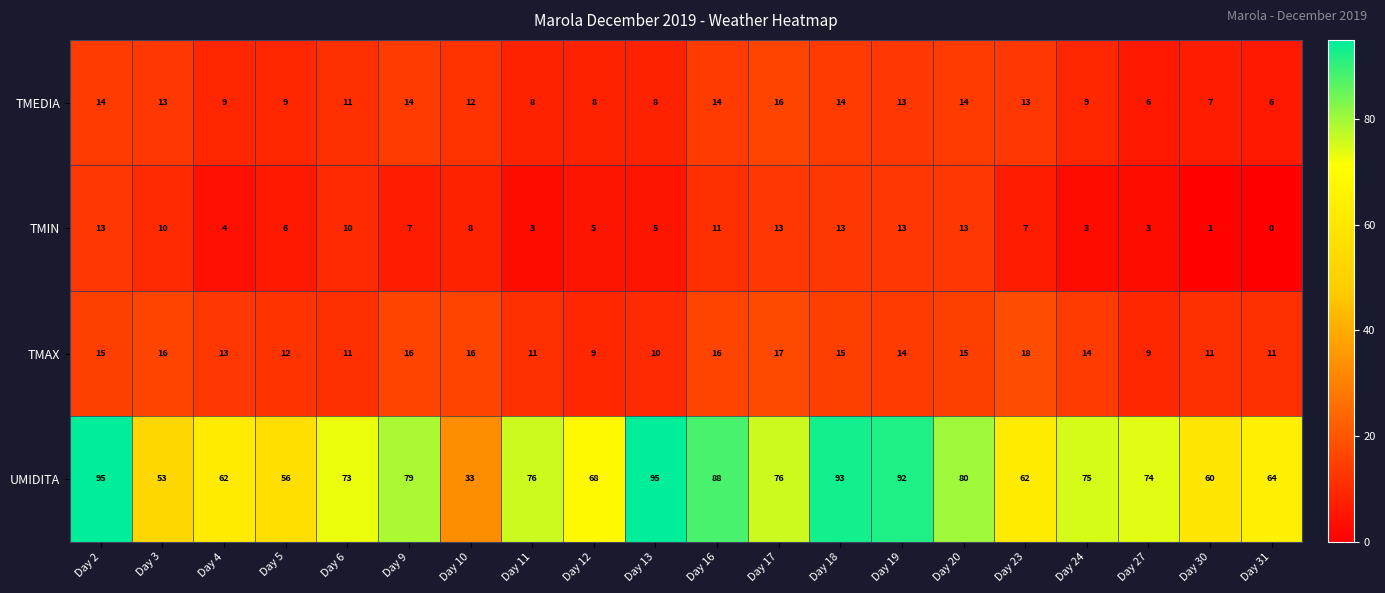

What is the sum of all TMAX values?

269